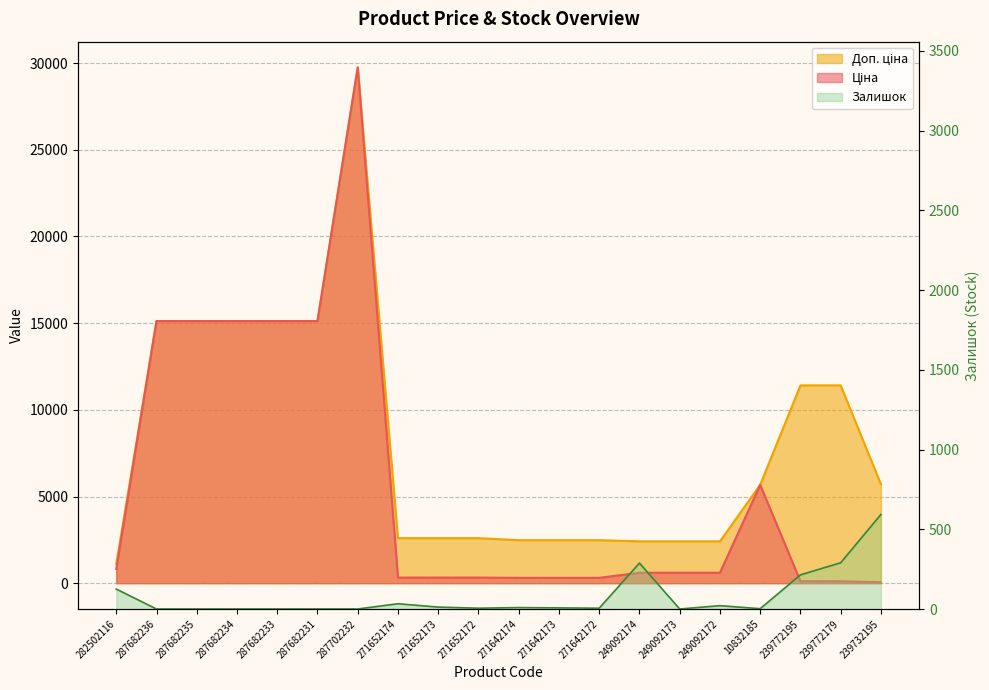

What is the sum of the Доп. ціна values at 287682231 and 249092172?

17534.8